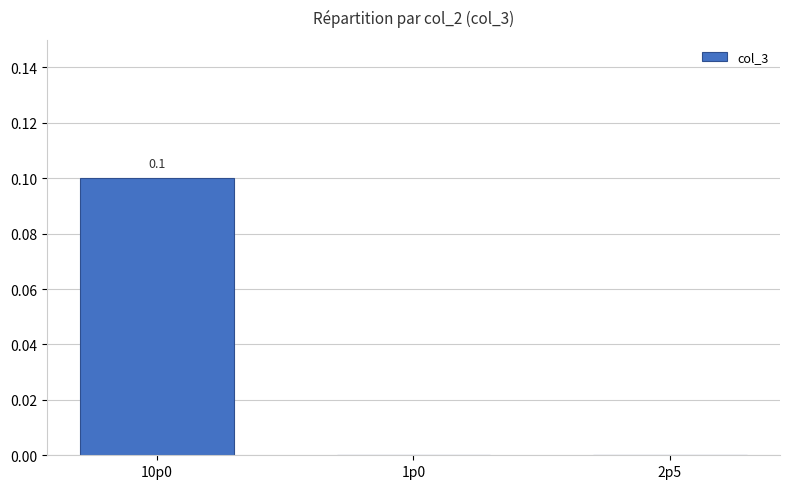

The chart shows a value of 0.0 at 1p0. True or false?

True